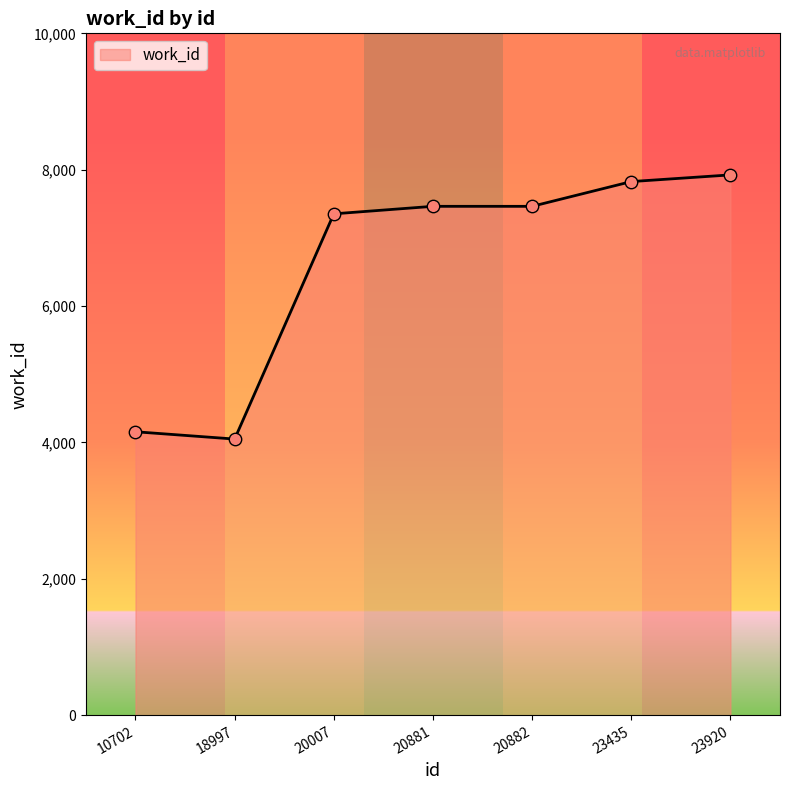

Between 10702 and 23920, which is larger?

23920